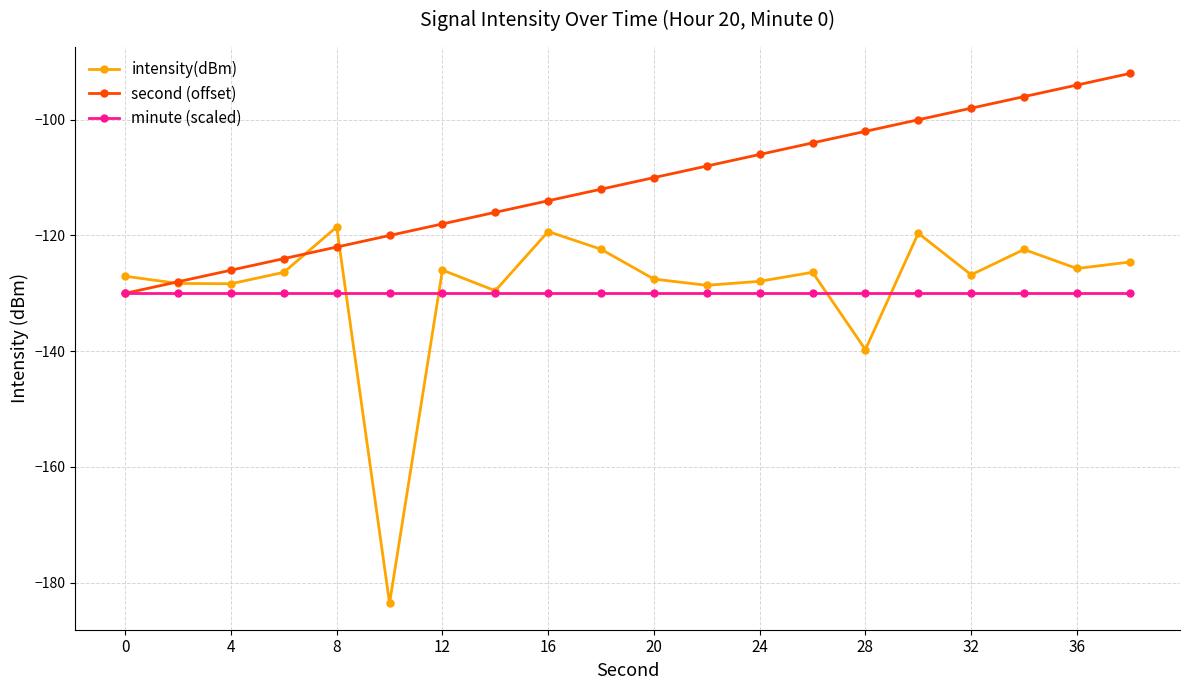

Which series has the largest range (max minus min)?

intensity(dBm)